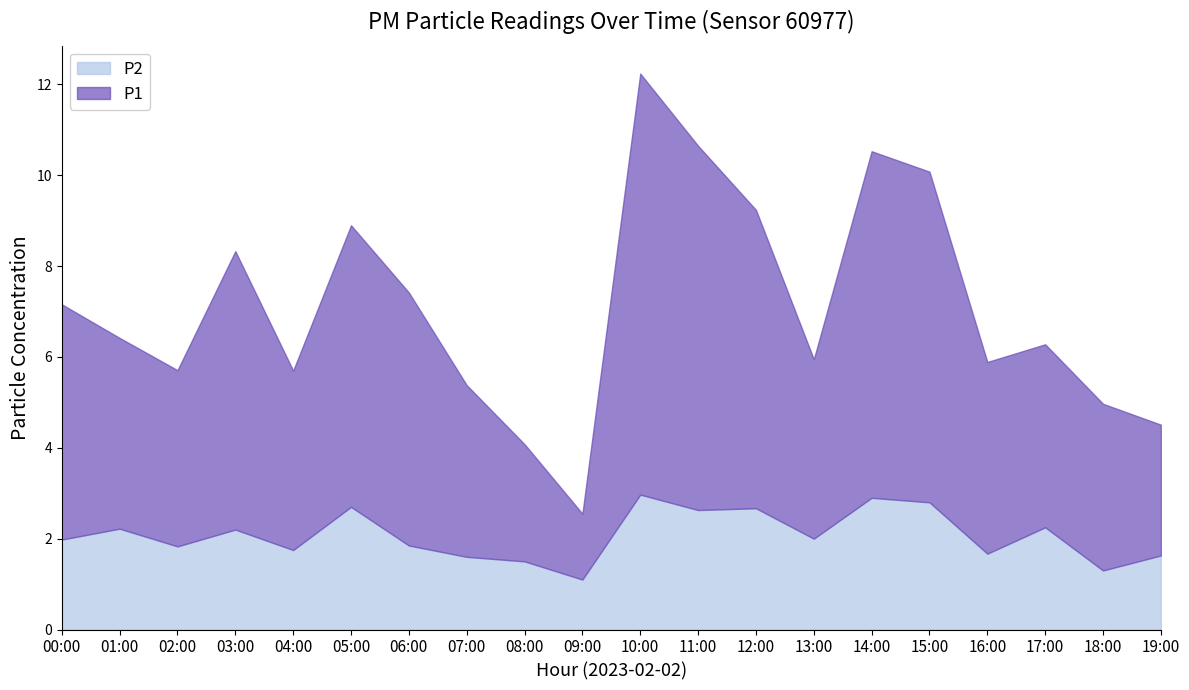

Is it true that P2 equals 1.0 at 00:00?

False